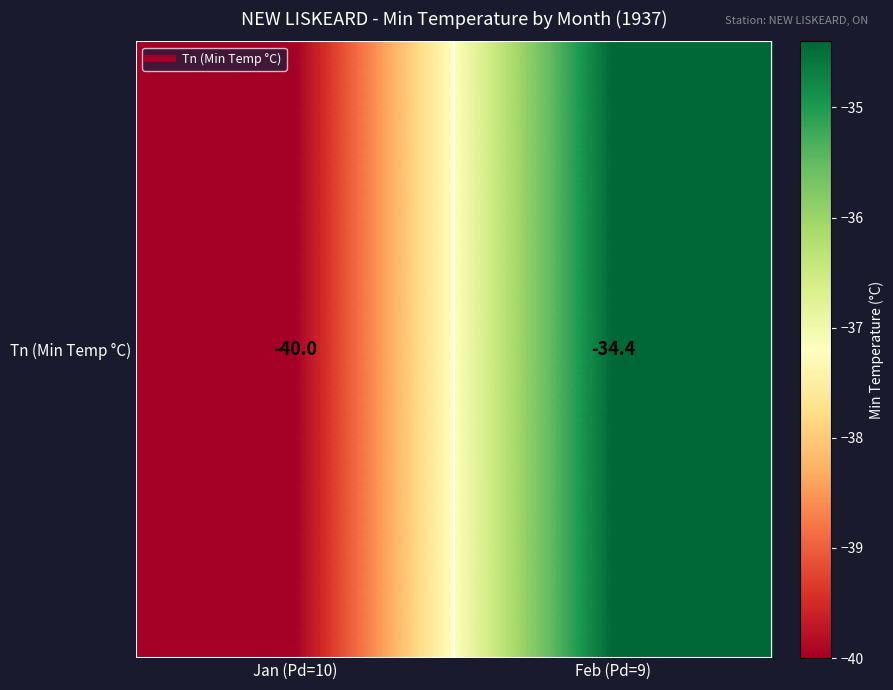

What is the greatest value displayed?

-34.4